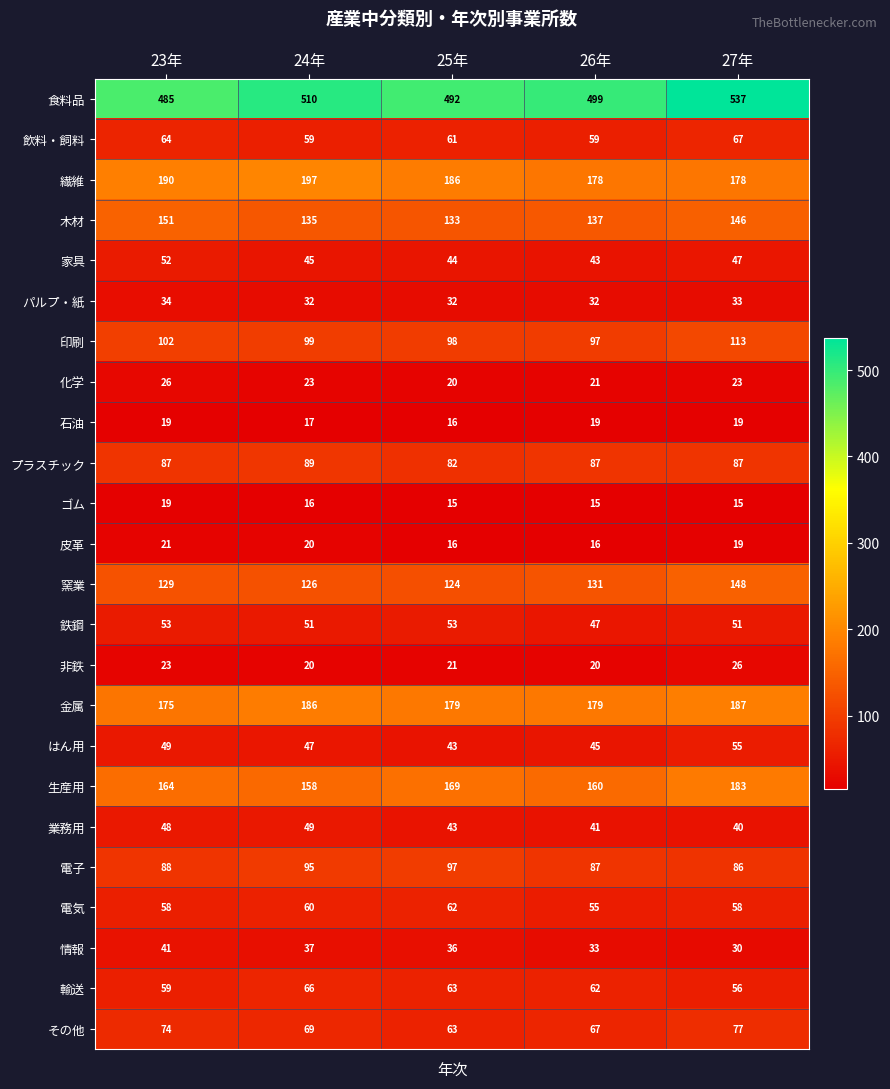

What value does the 鉄鋼 series have at 24年?

51